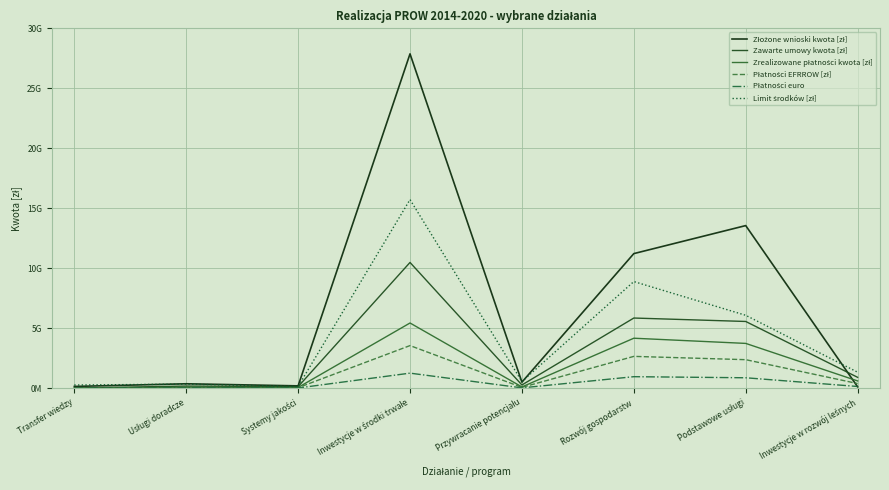

Is it true that Płatności euro equals 1728208.3 at Transfer wiedzy?

True